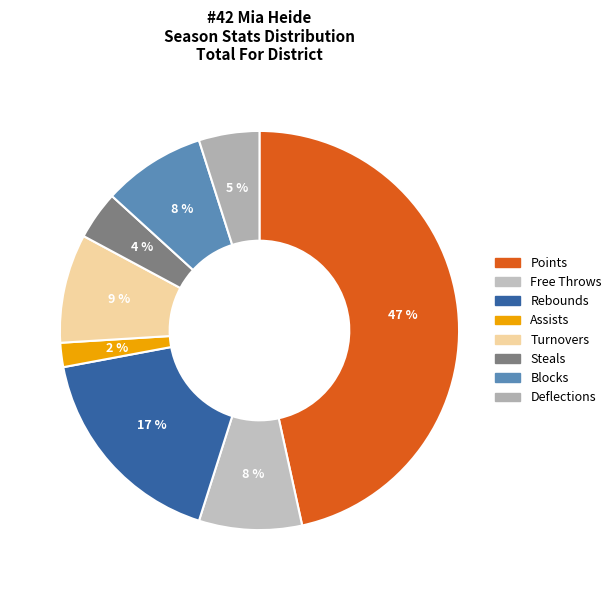

To the nearest percent, what is the difference between the largest and smallest slice percentages?

45%